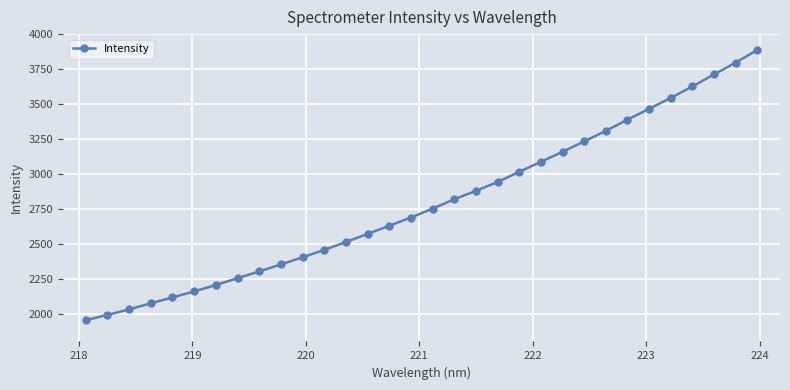

What is the maximum value shown in the chart?

3886.3